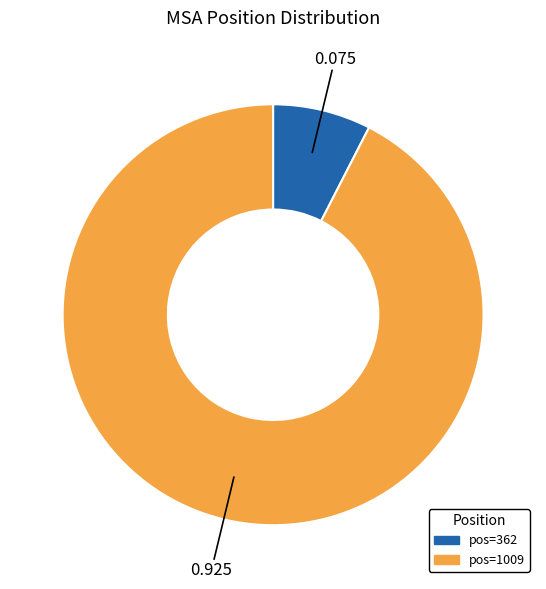

Is there a majority slice in this chart?

Yes